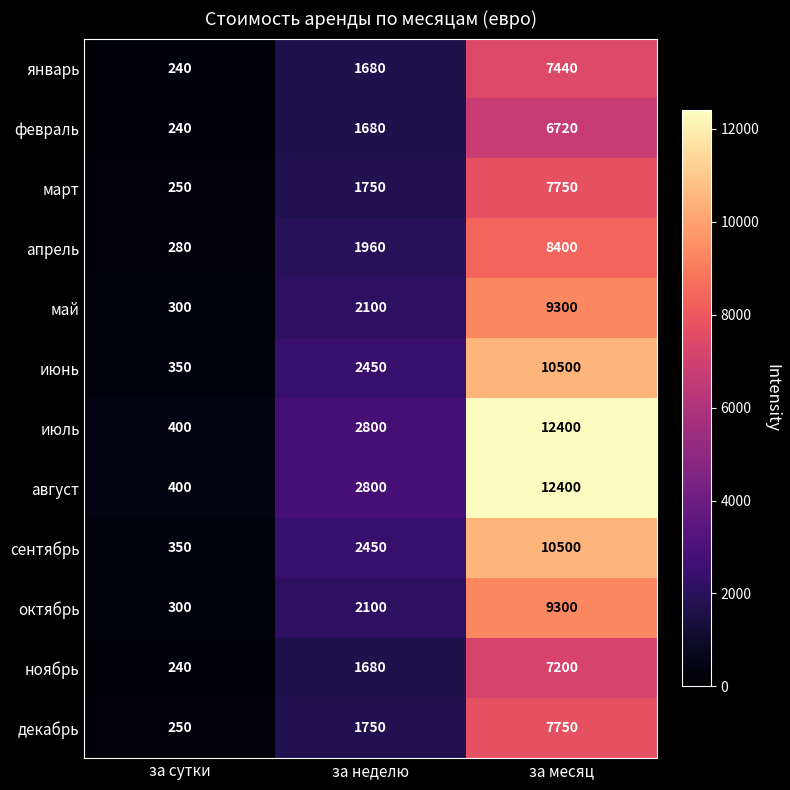

At how many categories does at least one series exceed 12203?

1